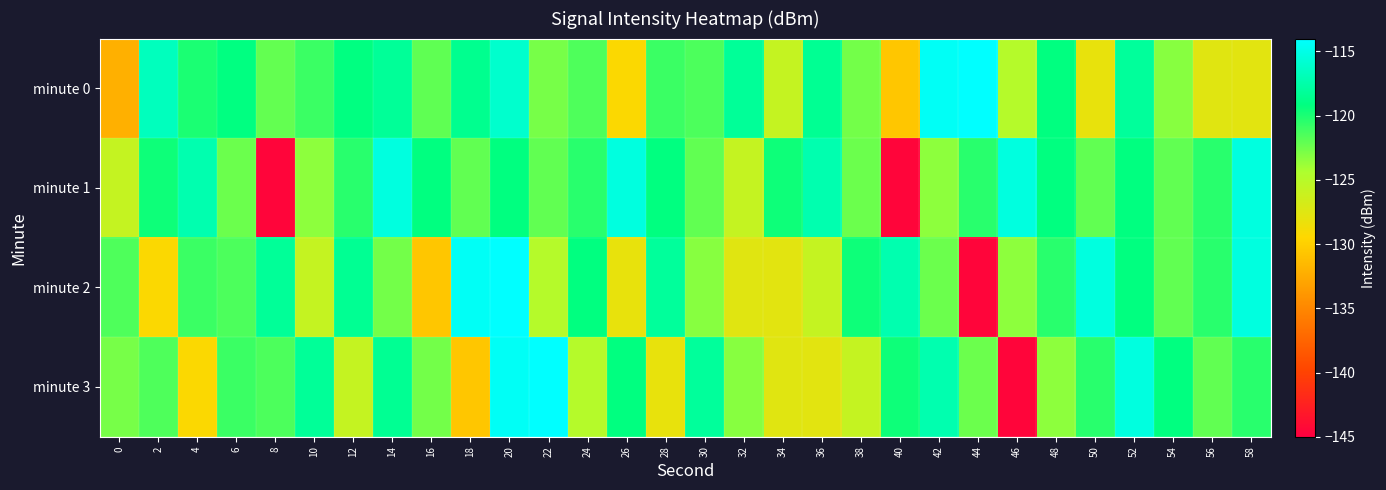

At which category is the sum across all series the highest?

20